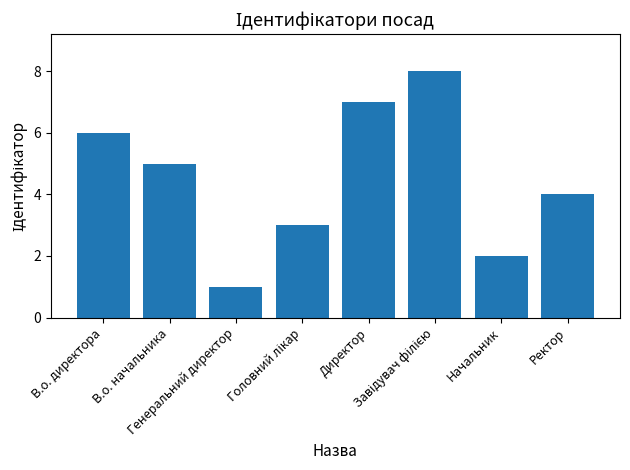

What is the difference between the second highest and second lowest values?

5